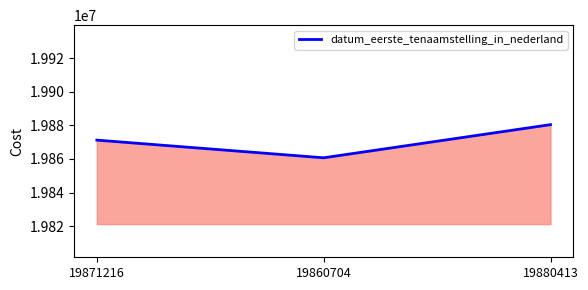

What is the difference between the values at 19880413 and 19860704?

19709